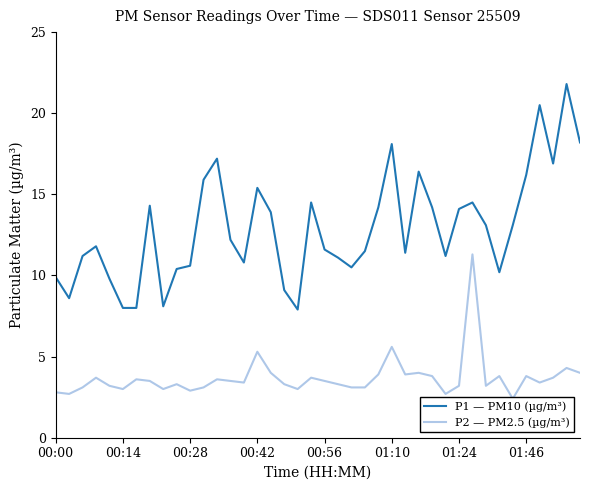

What is the lowest value of the P1 — PM10 (µg/m³) series?

7.9